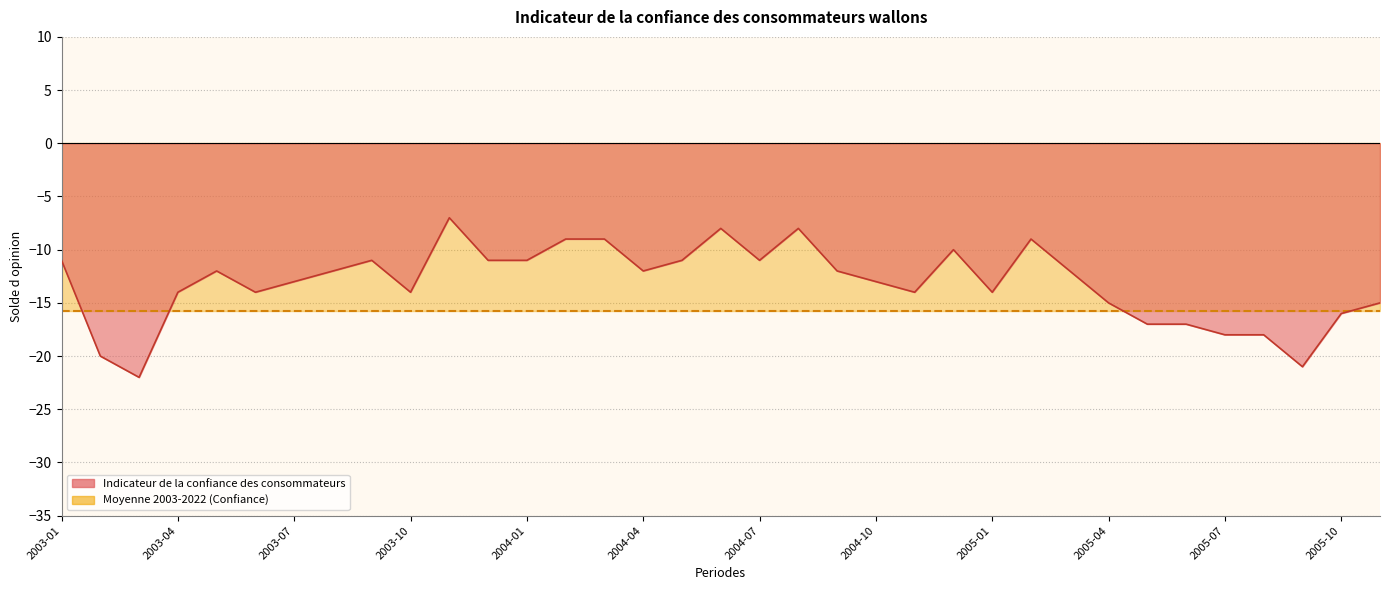

How many lines are shown in the chart?

1